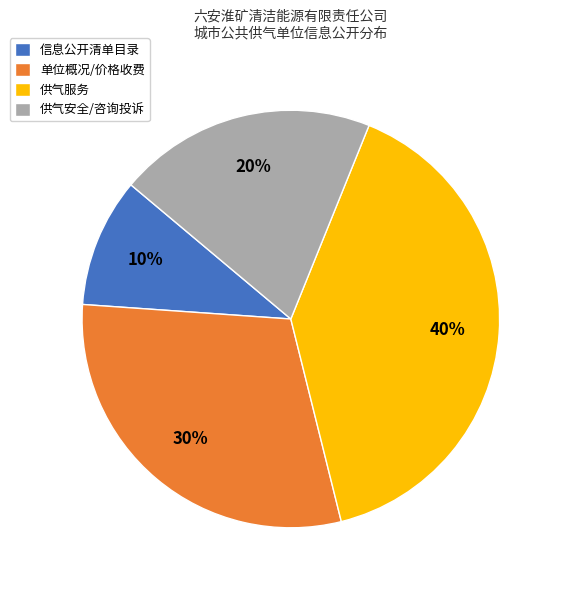

What percentage is the 信息公开清单目录 slice, to the nearest percent?

10%